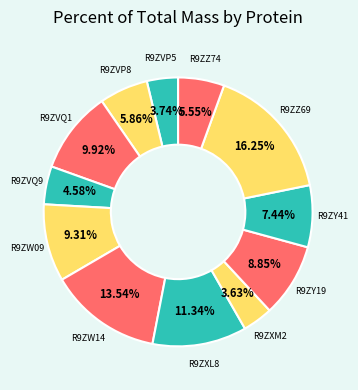

Which category has the smallest portion of the pie?

R9ZXM2